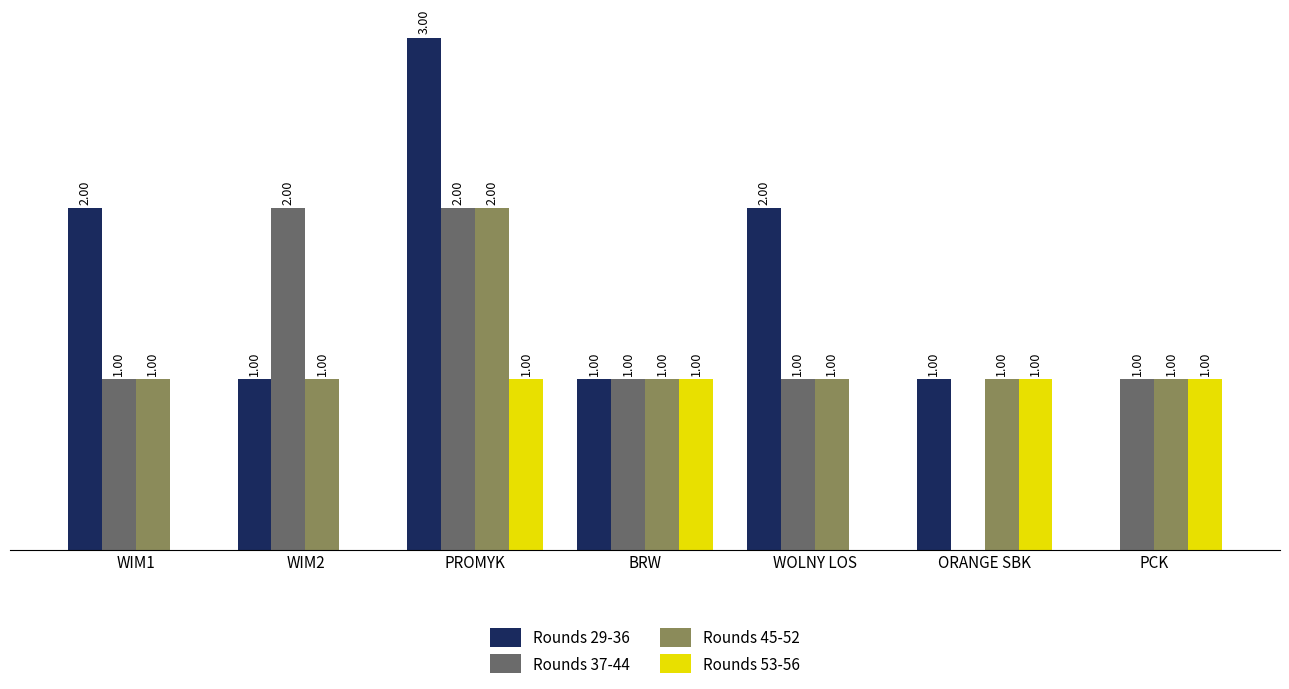

At which category is the sum across all series the highest?

PROMYK